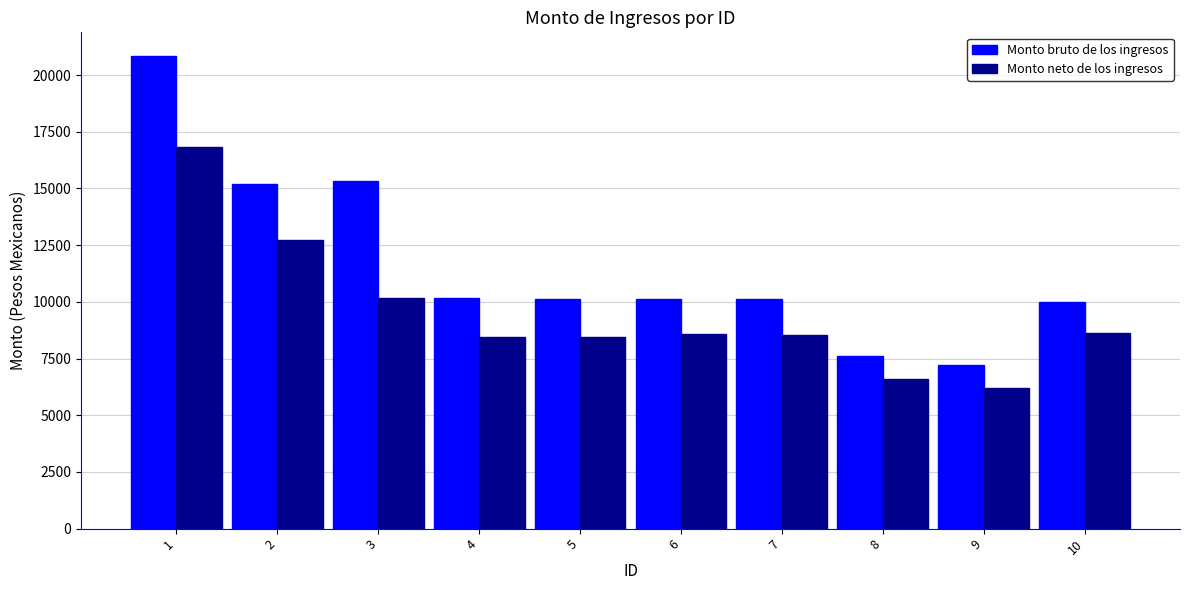

List the series in order of their peak value, highest first.

Monto bruto de los ingresos, Monto neto de los ingresos